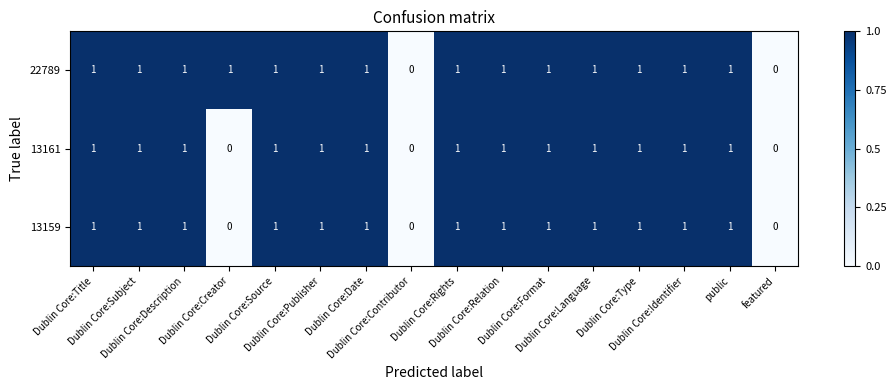

Between Dublin Core:Relation and featured, which is larger?

Dublin Core:Relation